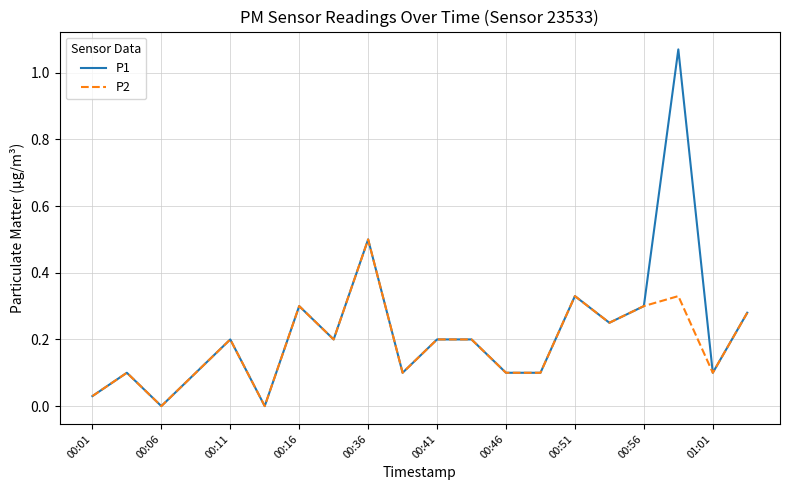

Which series has the largest range (max minus min)?

P1